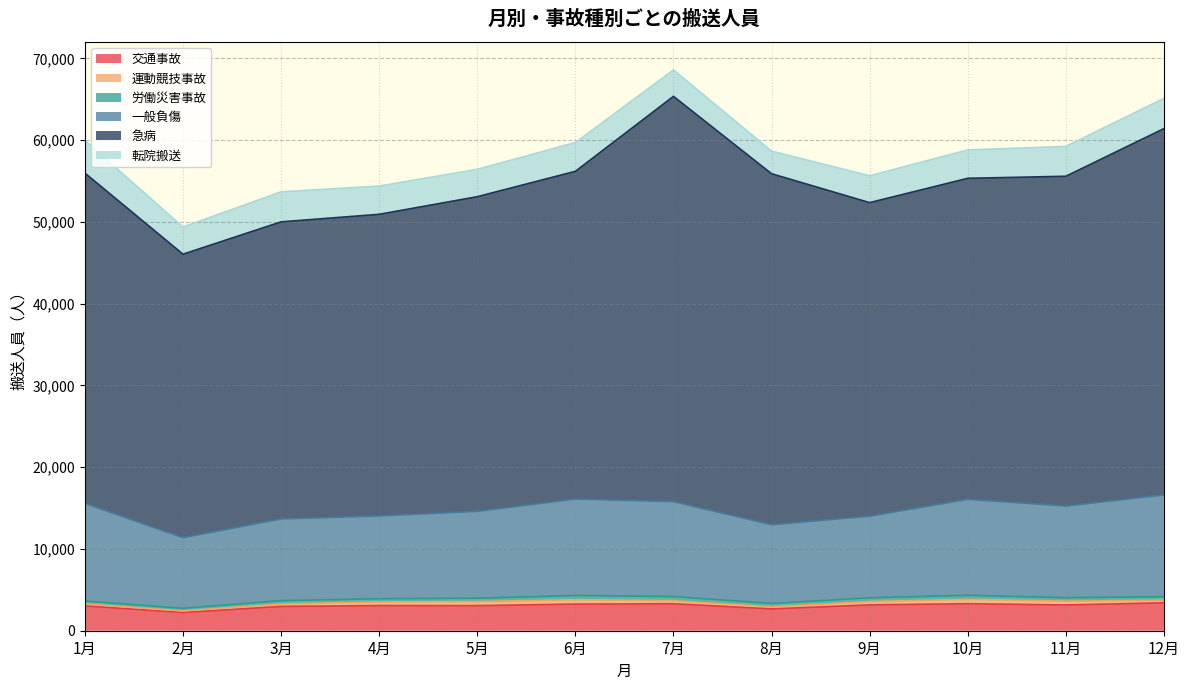

What is the label of the 11th point from the right?

2月